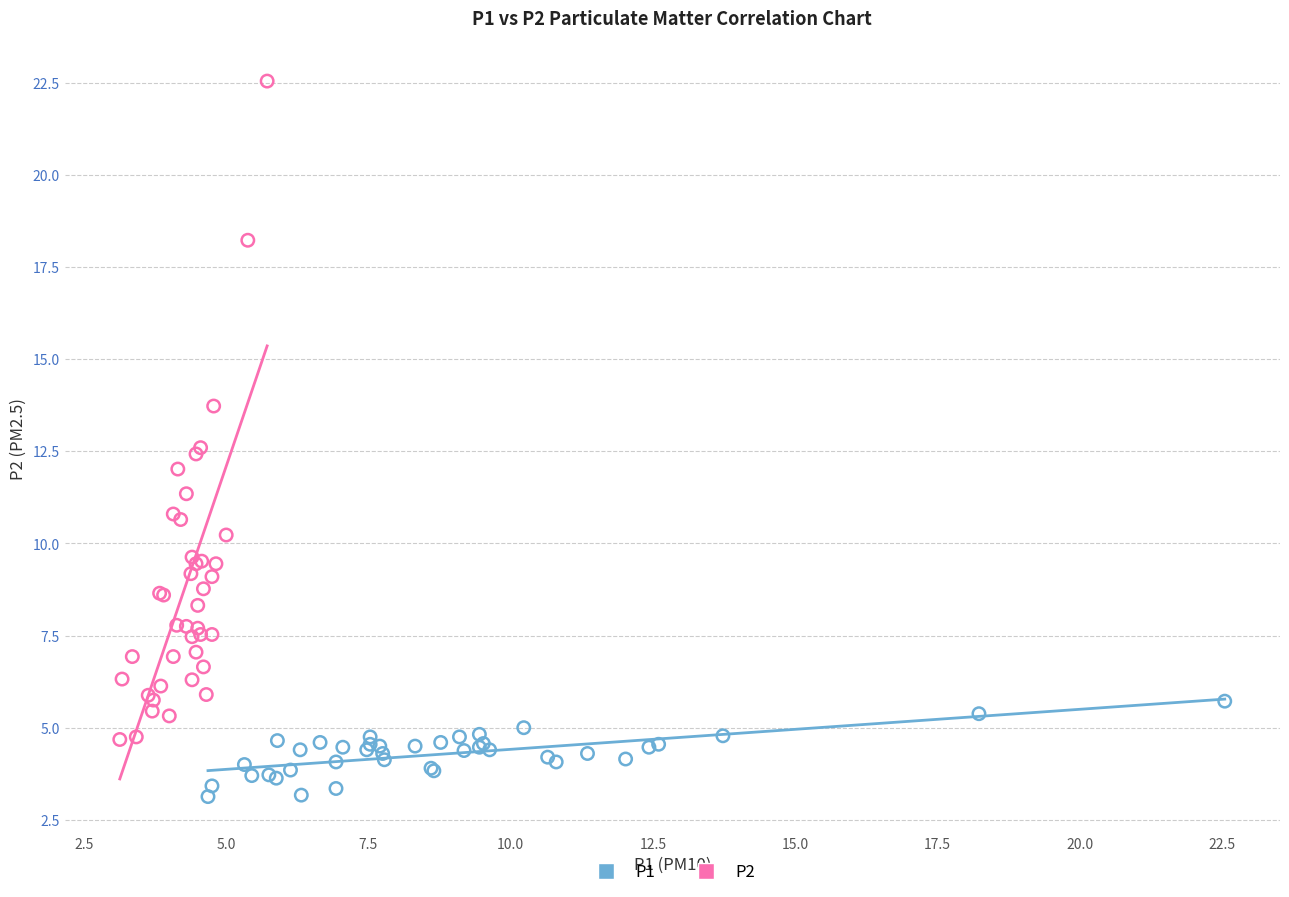

Which series reaches the maximum Y coordinate?

P2